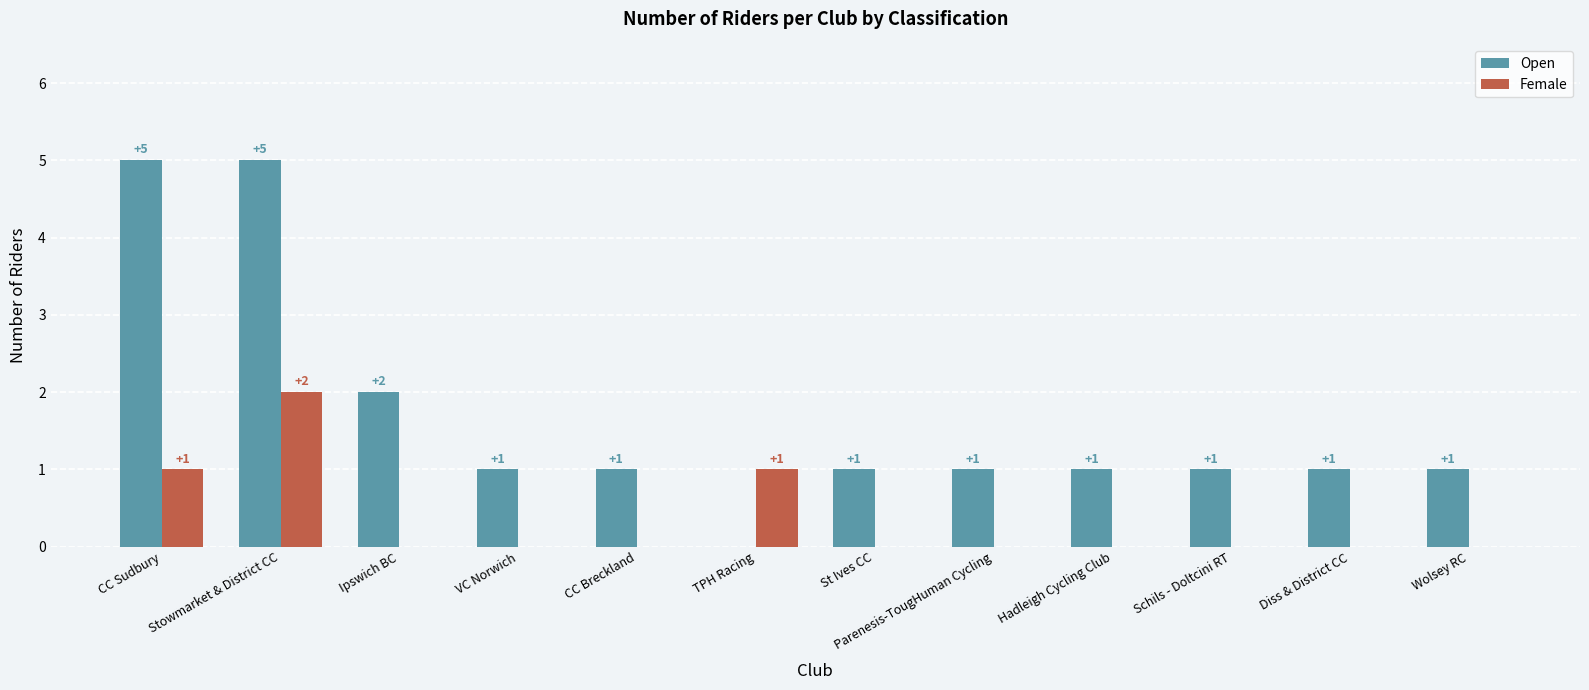

Reading left to right, list all the values displayed in this chart.

Open: 5	5	2	1	1	0	1	1	1	1	1	1
Female: 1	2	0	0	0	1	0	0	0	0	0	0